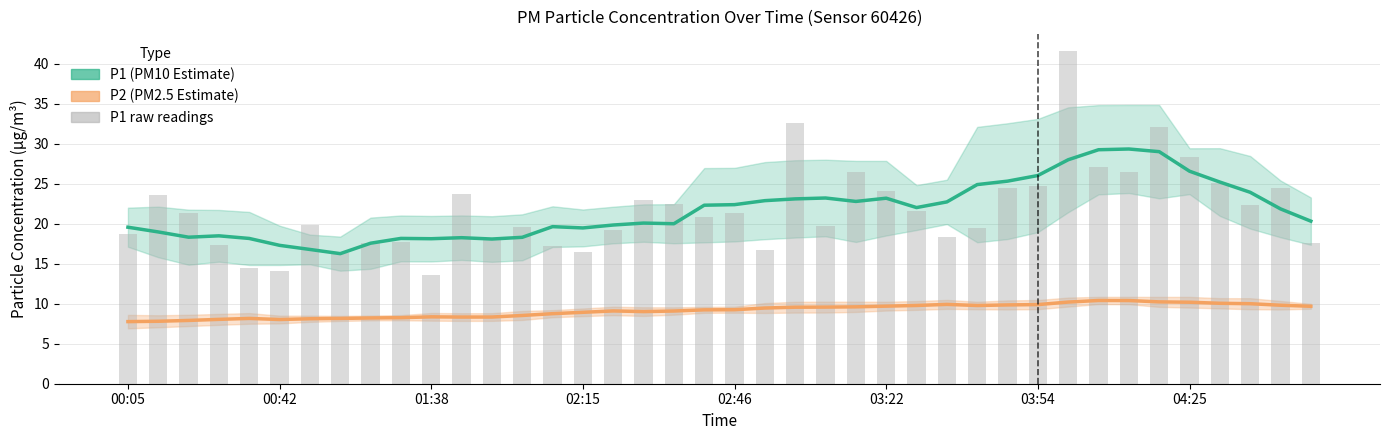

Which series has the widest spread of values?

P1 raw